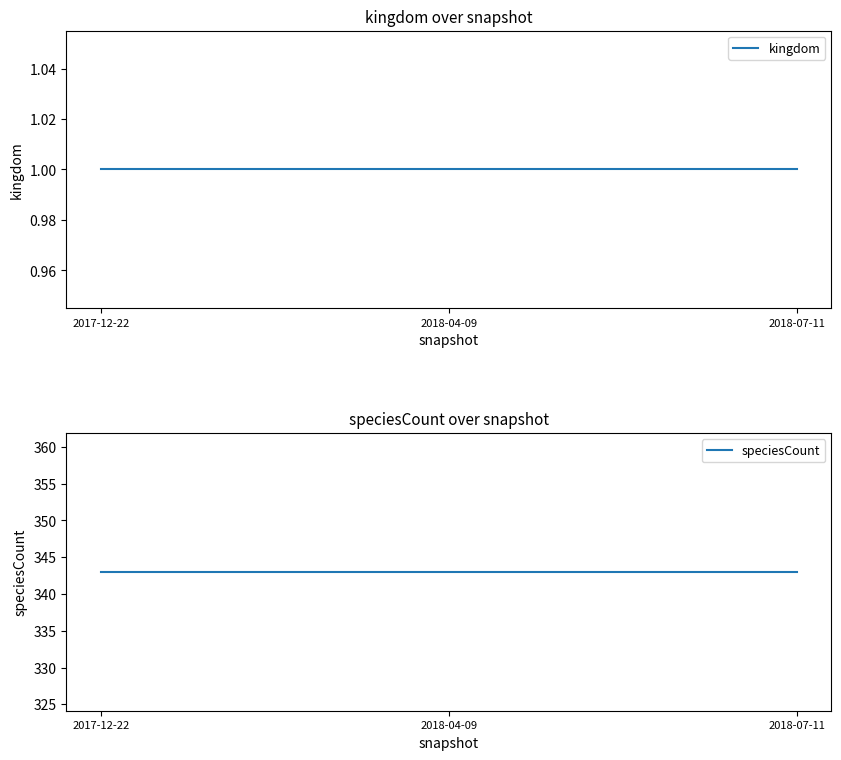

What is the sum of all kingdom values?

3